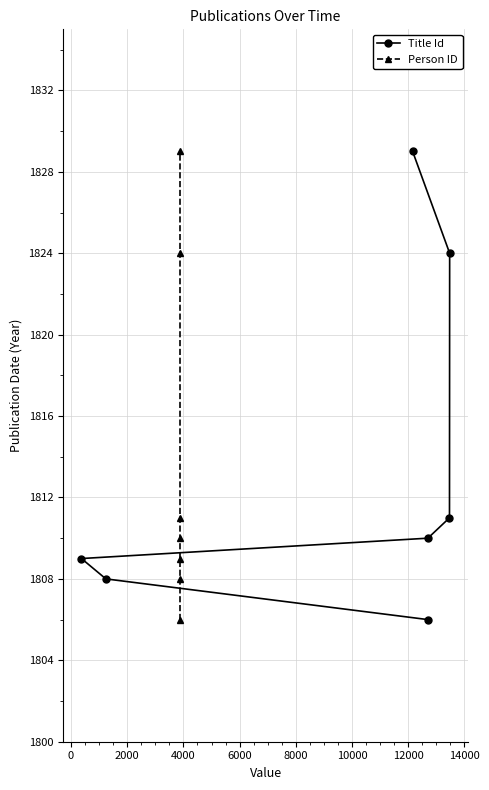

How many lines are shown in the chart?

2